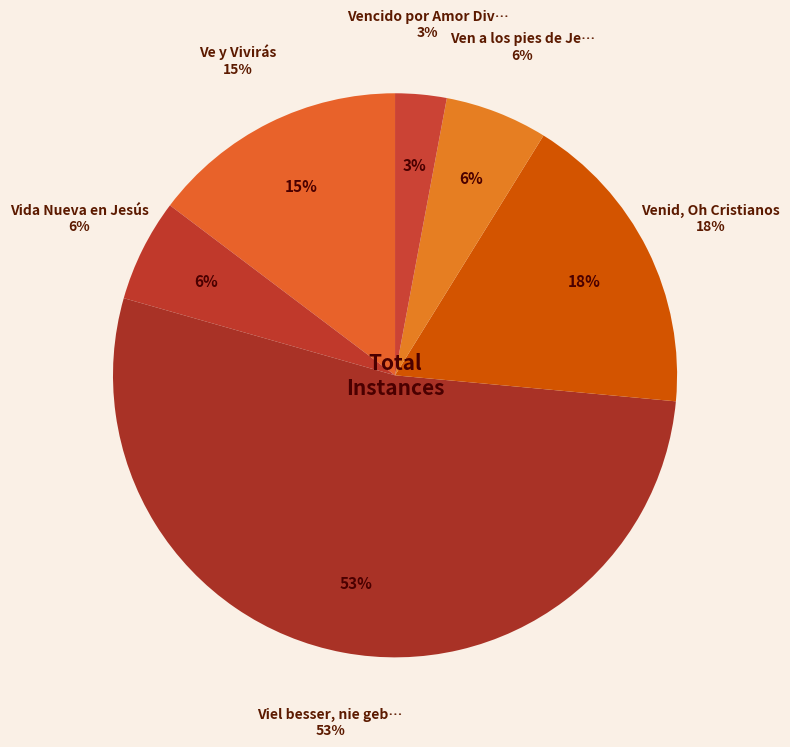

Is there any slice that represents more than half of the pie?

Yes